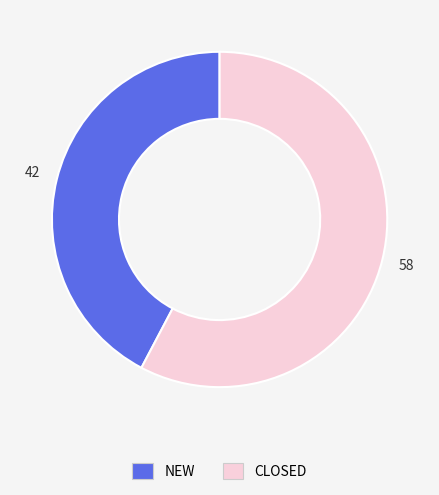

Do NEW and CLOSED together represent more than half of the pie?

Yes